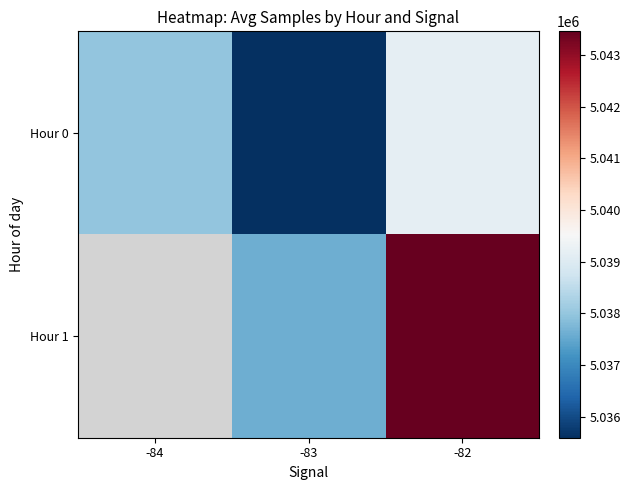

What is the minimum value shown in the chart?

5035598.5